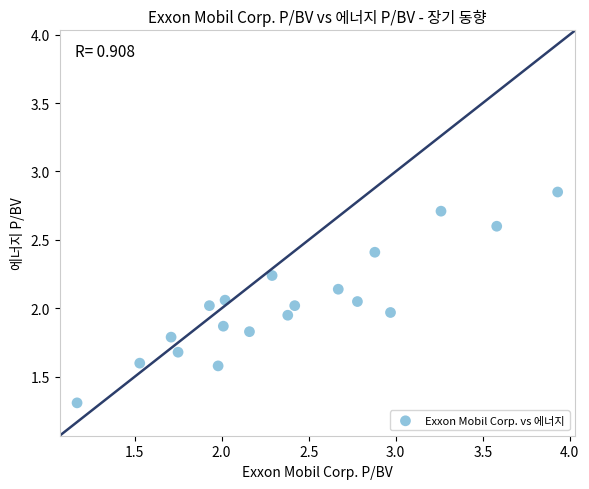

What is the range of X values (max minus min)?

2.8